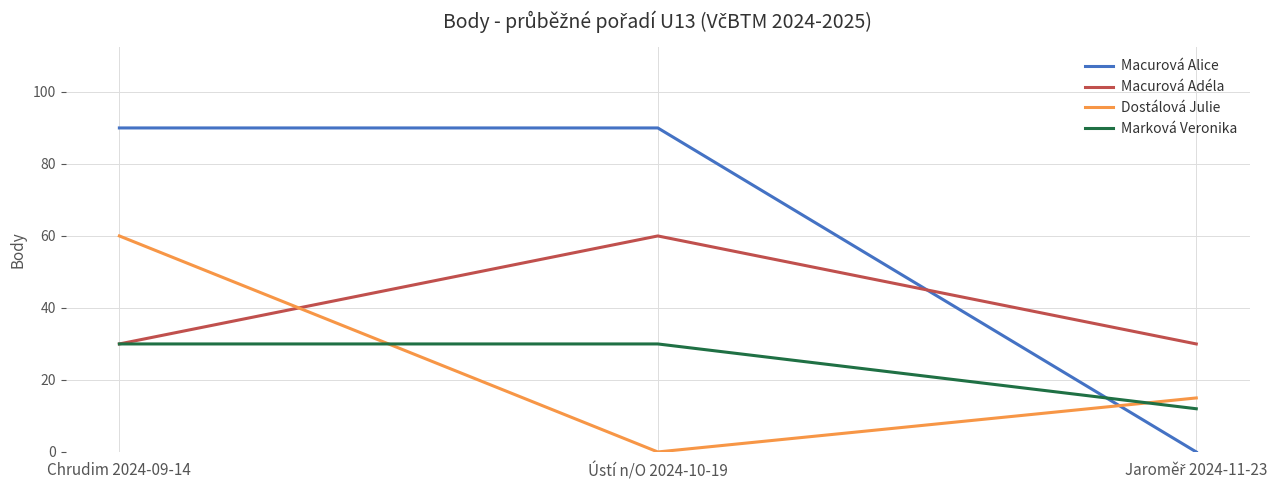

At Ústí n/O 2024-10-19, list the series in order from smallest to largest.

Dostálová Julie, Marková Veronika, Macurová Adéla, Macurová Alice